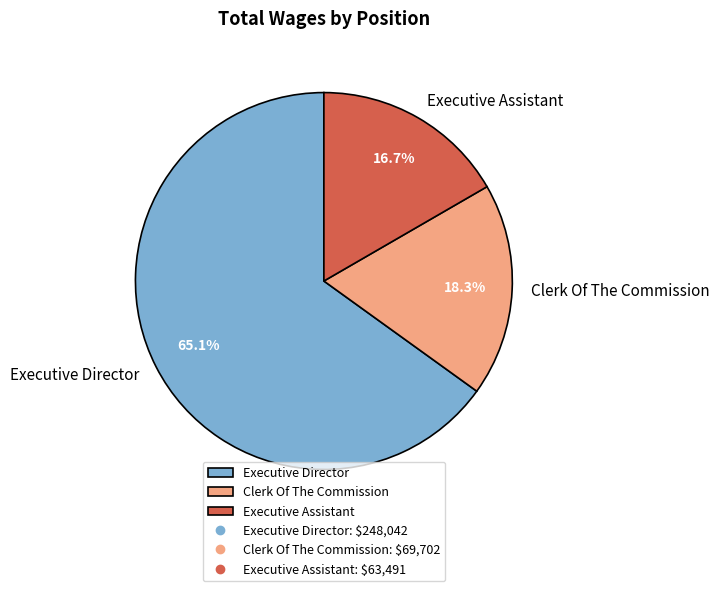

How much of the chart is everything except Clerk Of The Commission?

81.7%